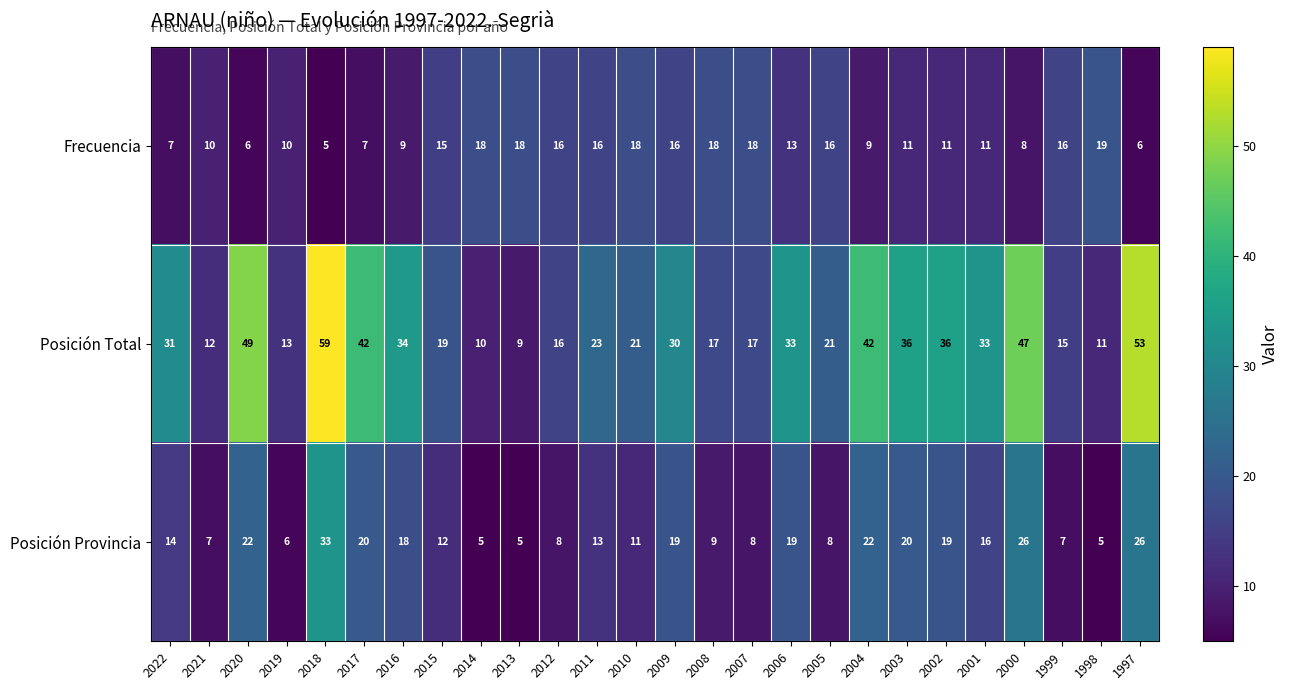

What is the maximum value shown in the chart?

59